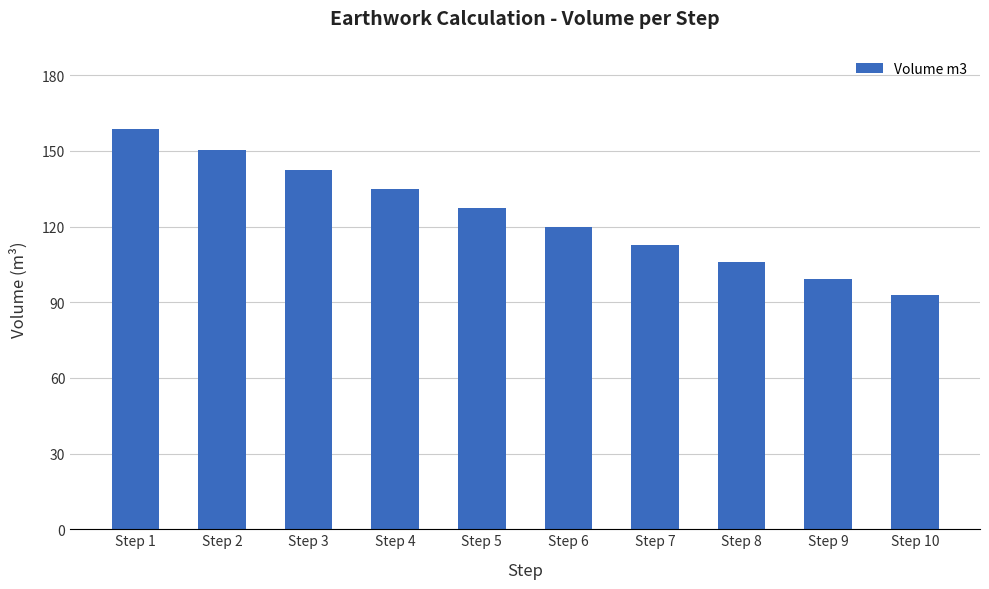

Rank the categories by value from highest to lowest.

Step 1, Step 2, Step 3, Step 4, Step 5, Step 6, Step 7, Step 8, Step 9, Step 10